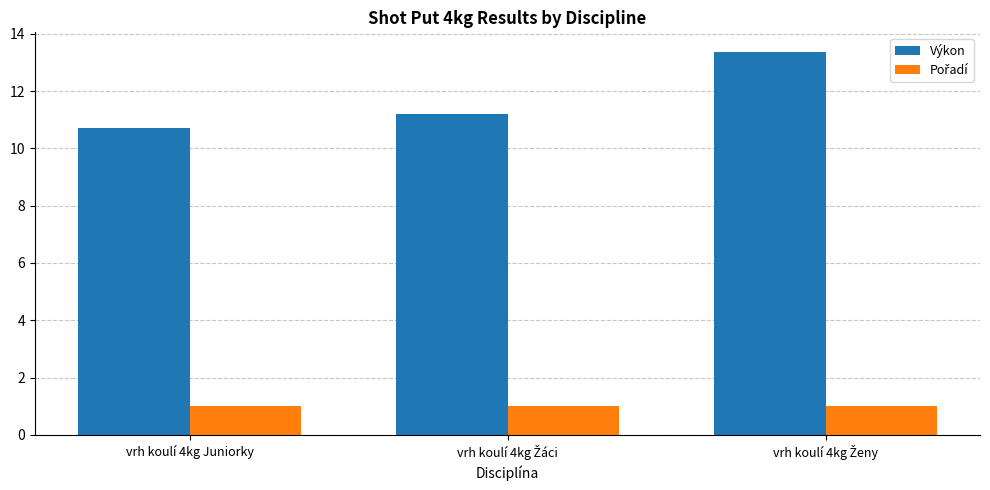

What is the average value of the Výkon series?

11.8